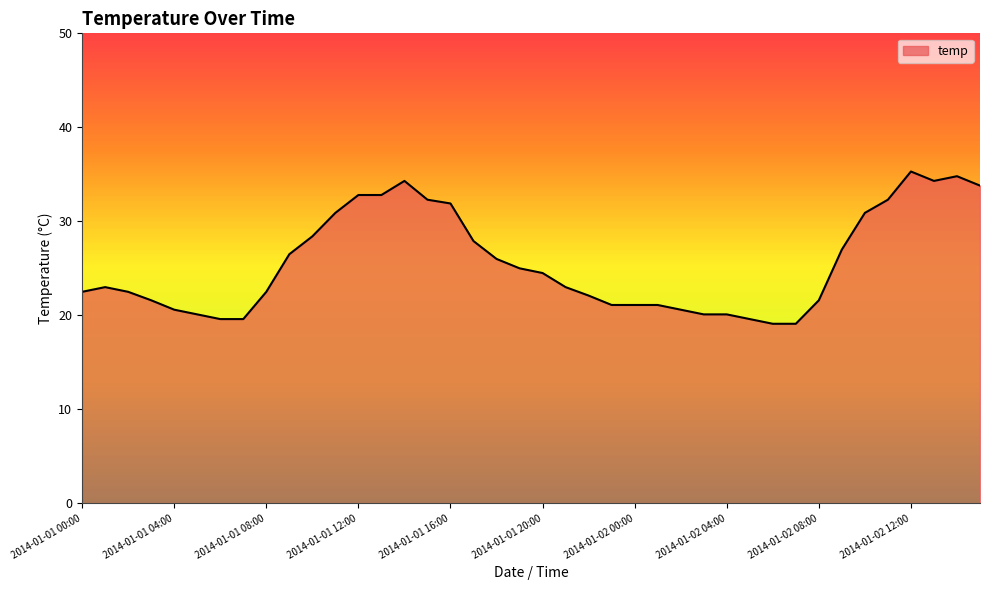

What is the greatest value displayed?

35.3